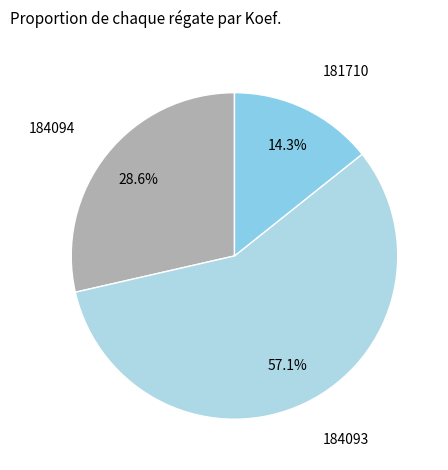

What percentage is the 181710 slice, to the nearest percent?

14%